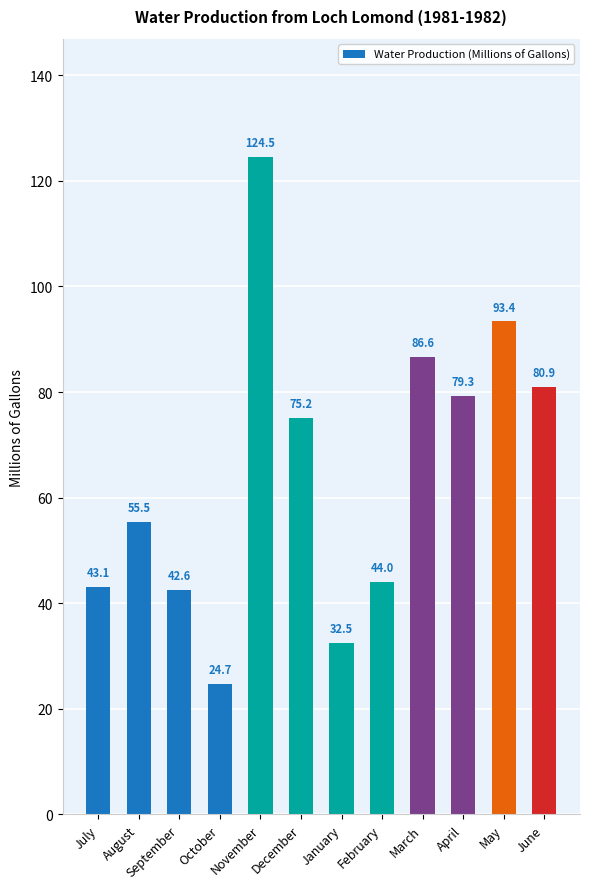

What is the ratio of the value at August to the value at February?

1.3